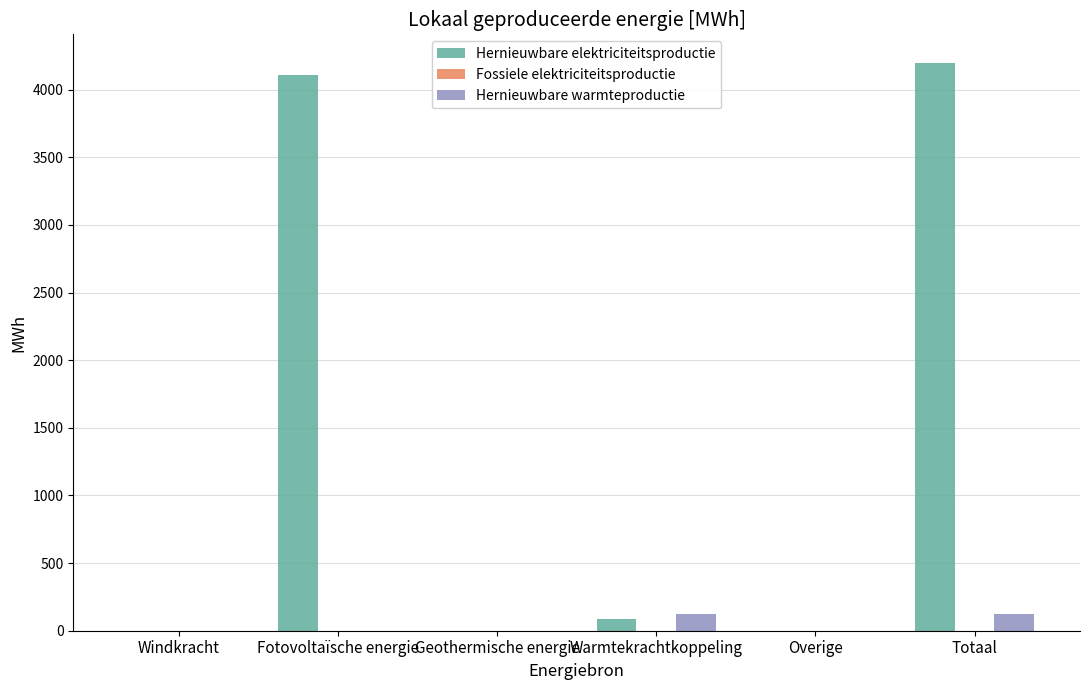

How many groups of bars are there?

6